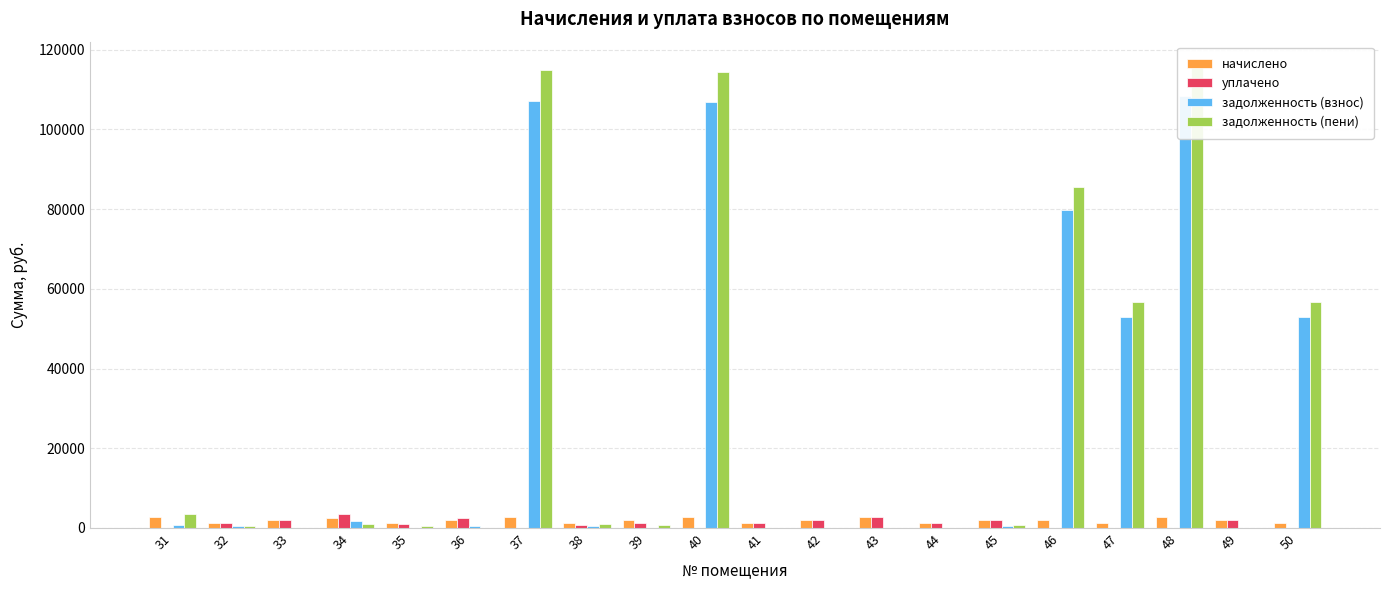

At which label does уплачено first exceed 1306?

33